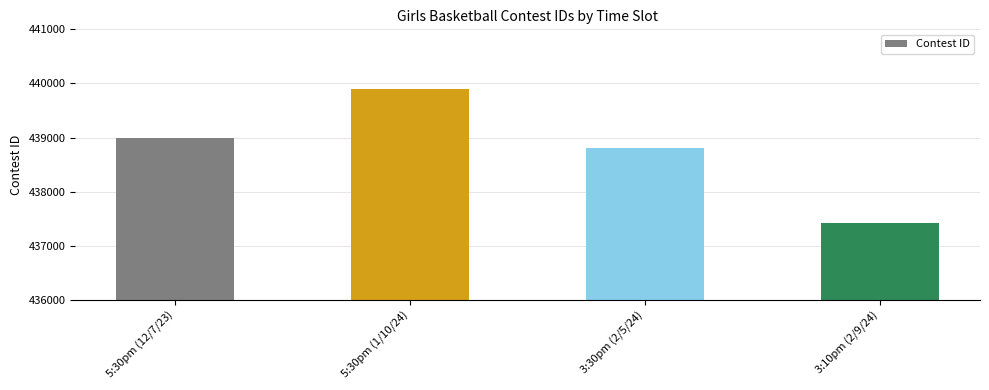

How many data points are less than 438988?

2